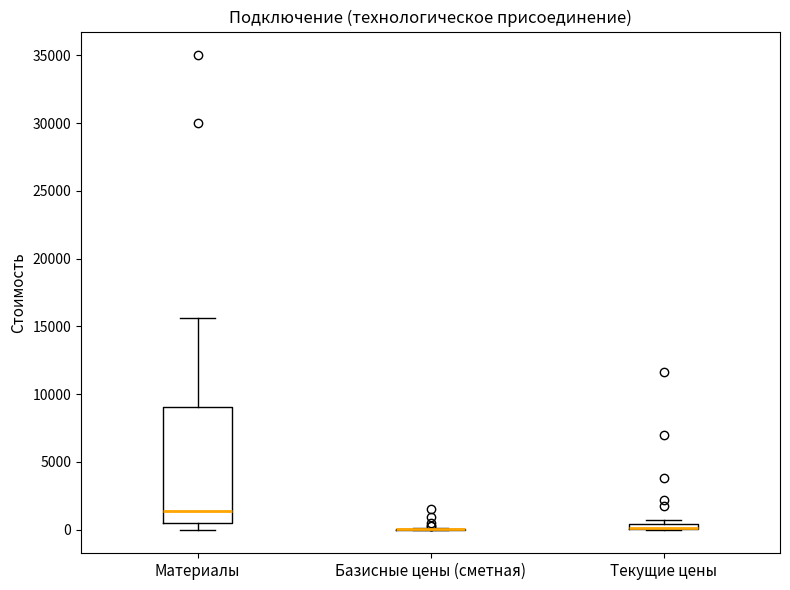

Which box is the tallest, from its lower edge to its upper edge?

Материалы